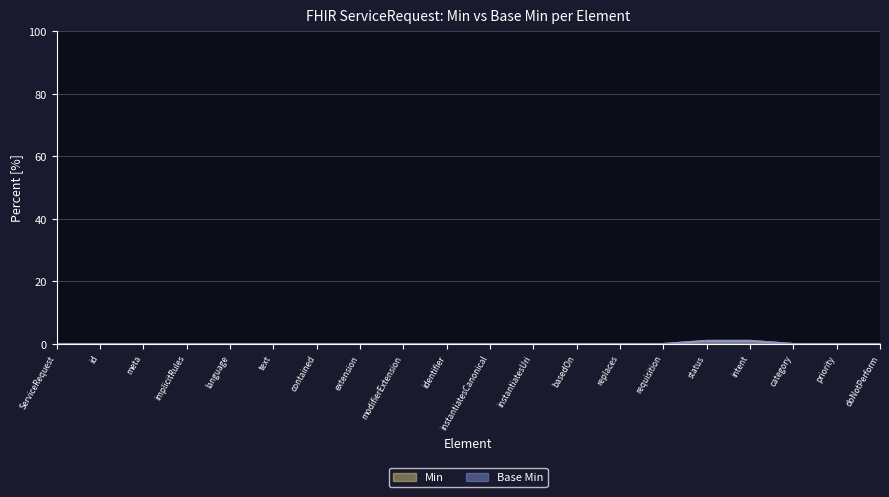

What is the label of the 1st point from the left?

ServiceRequest